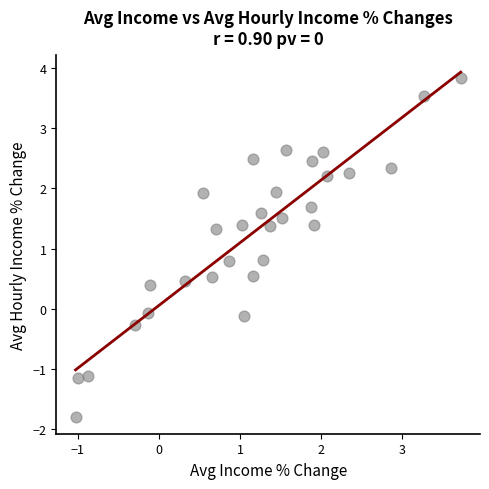

What is the range of X values (max minus min)?

4.8